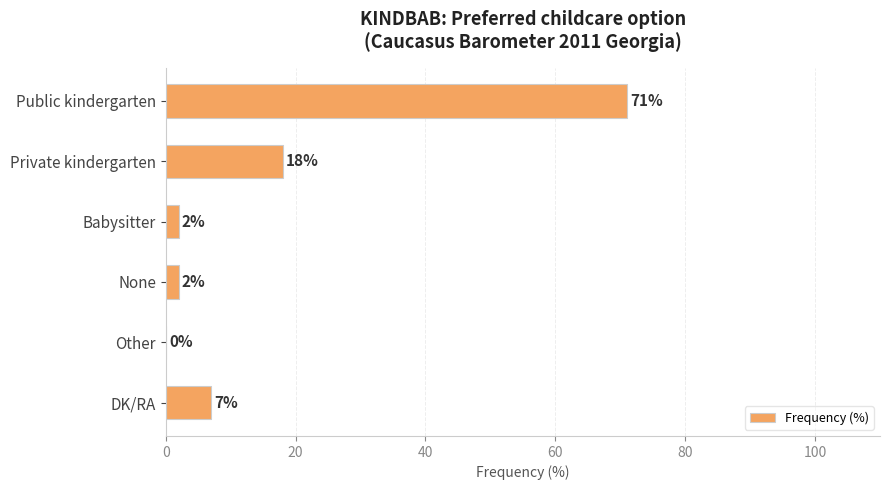

What is the sum of all values?

100